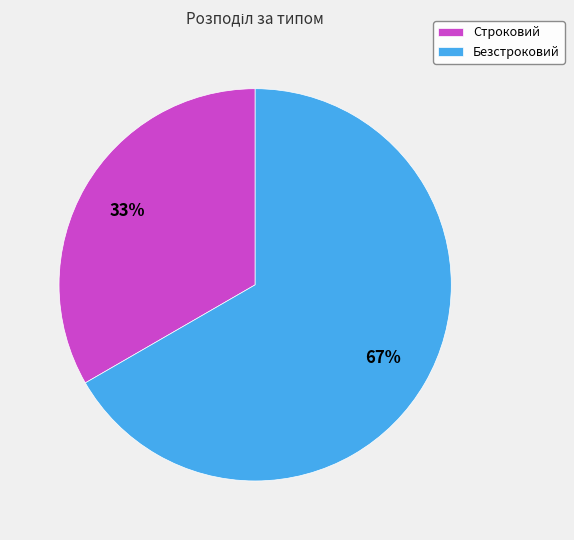

Approximately how many times larger is the value at Безстроковий compared to Строковий?

2.0